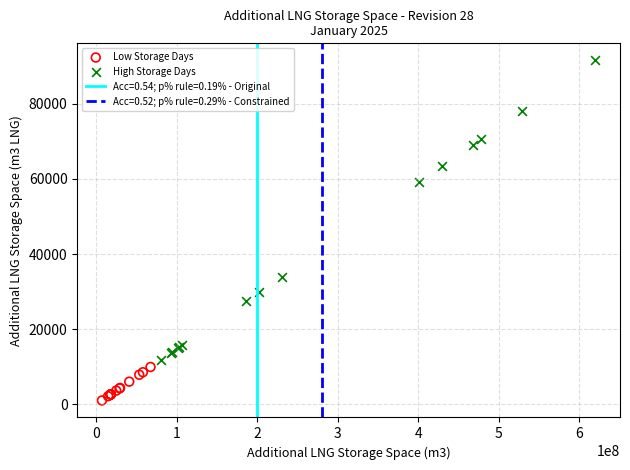

Which series contains the lowest Y value?

Low Storage Days